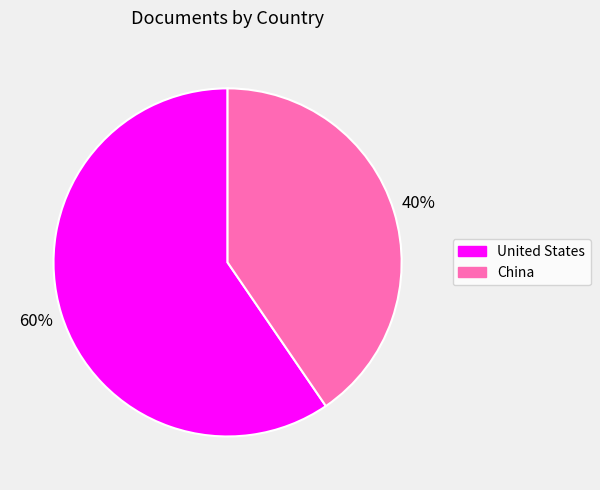

What percentage is the United States slice, to the nearest percent?

60%